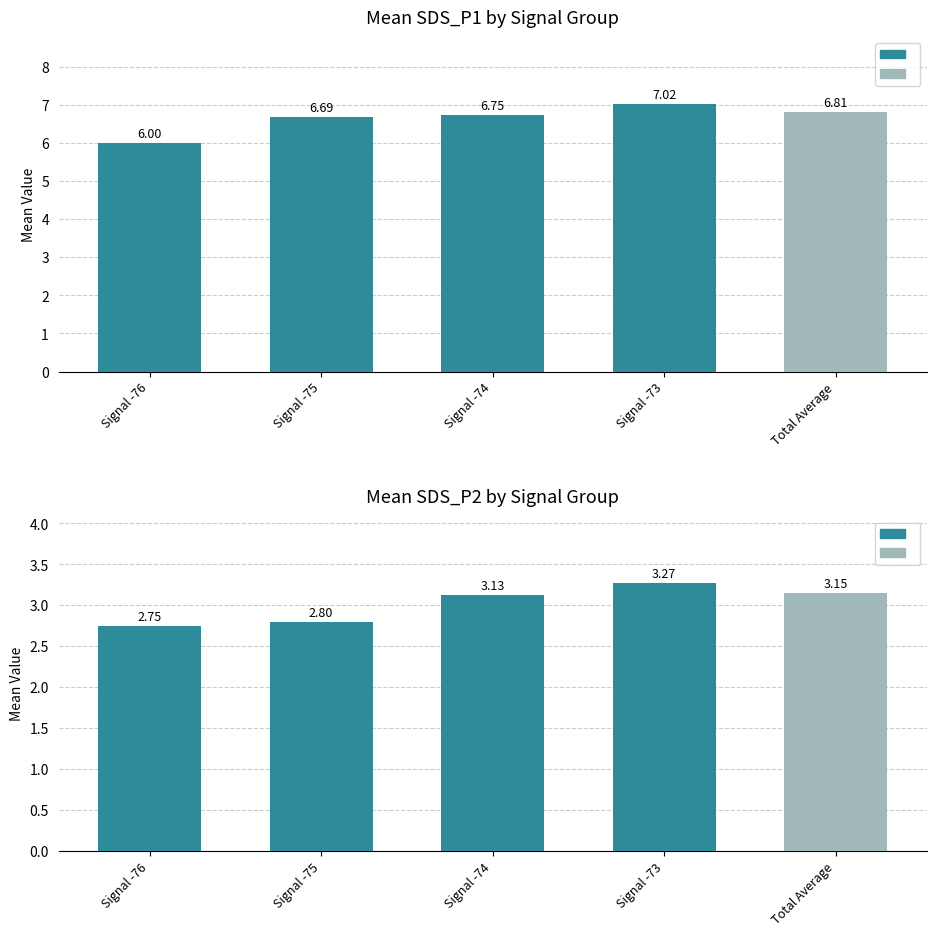

List the series in order of their overall mean, highest first.

SDS_P1, SDS_P2